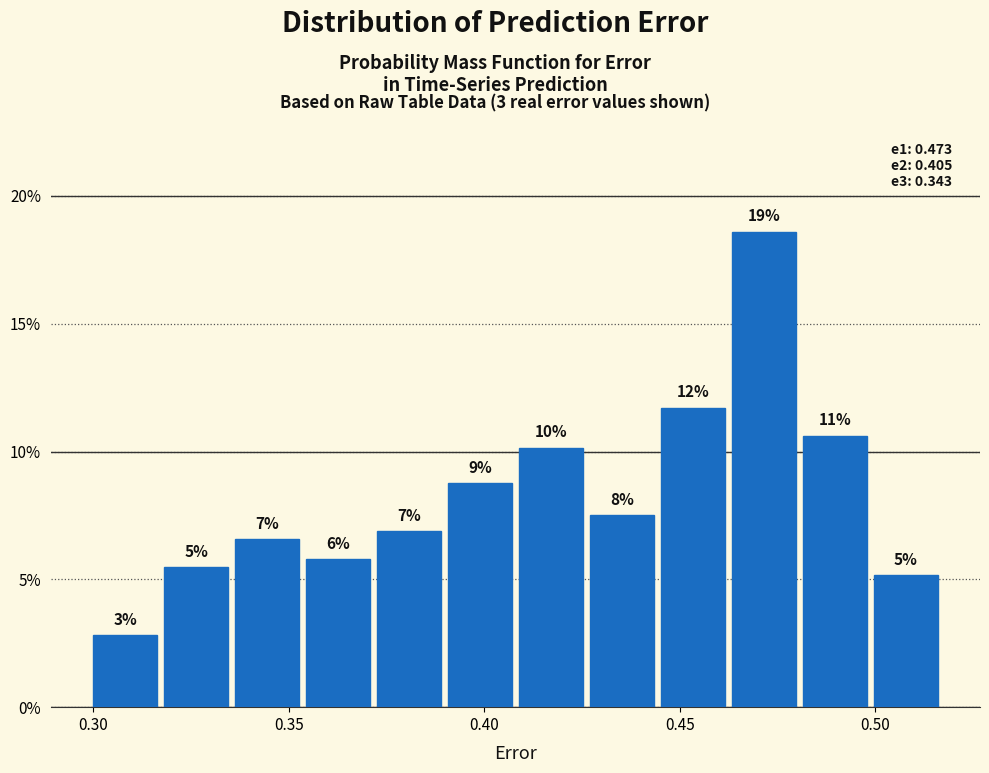

Read against the x-axis, roughly where is the centre of the tallest bar?

0.470